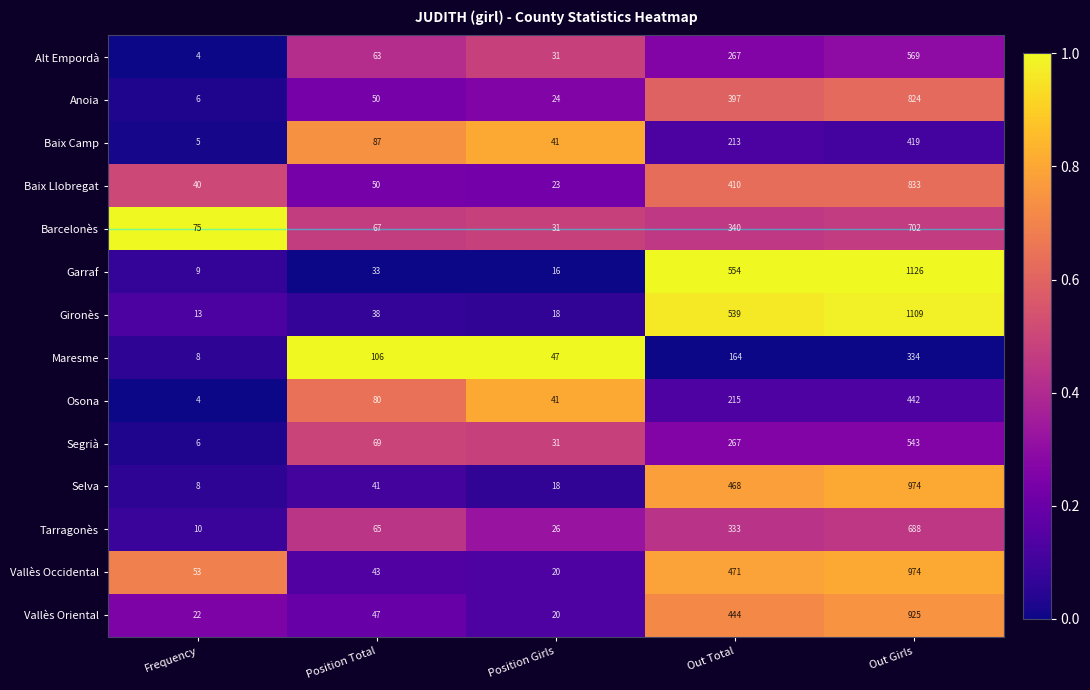

Rank the categories by Selva value from lowest to highest.

Frequency, Position Girls, Position Total, Out Total, Out Girls